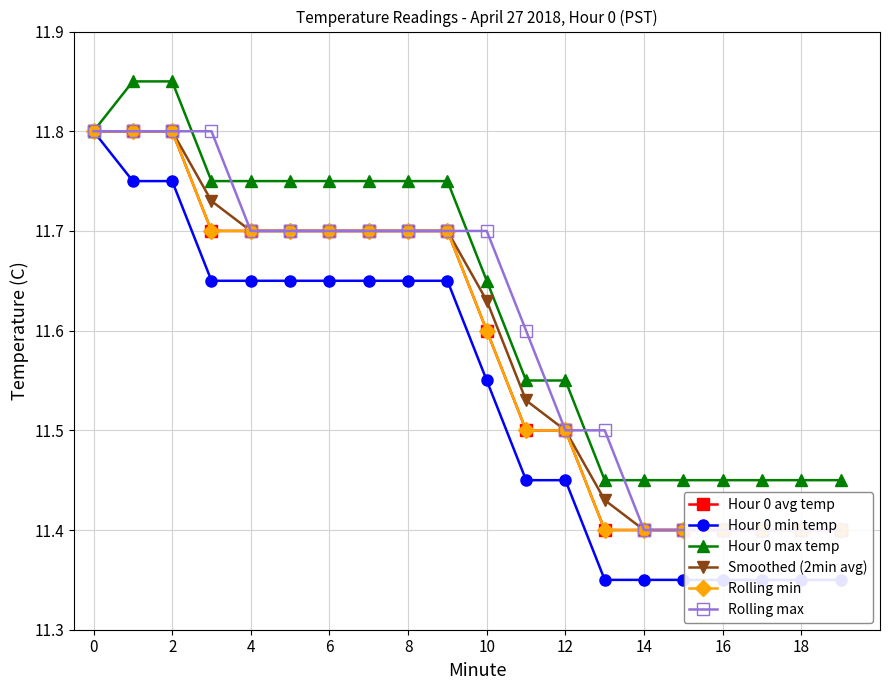

The value of Rolling max at 10 is 11.7. True or false?

True